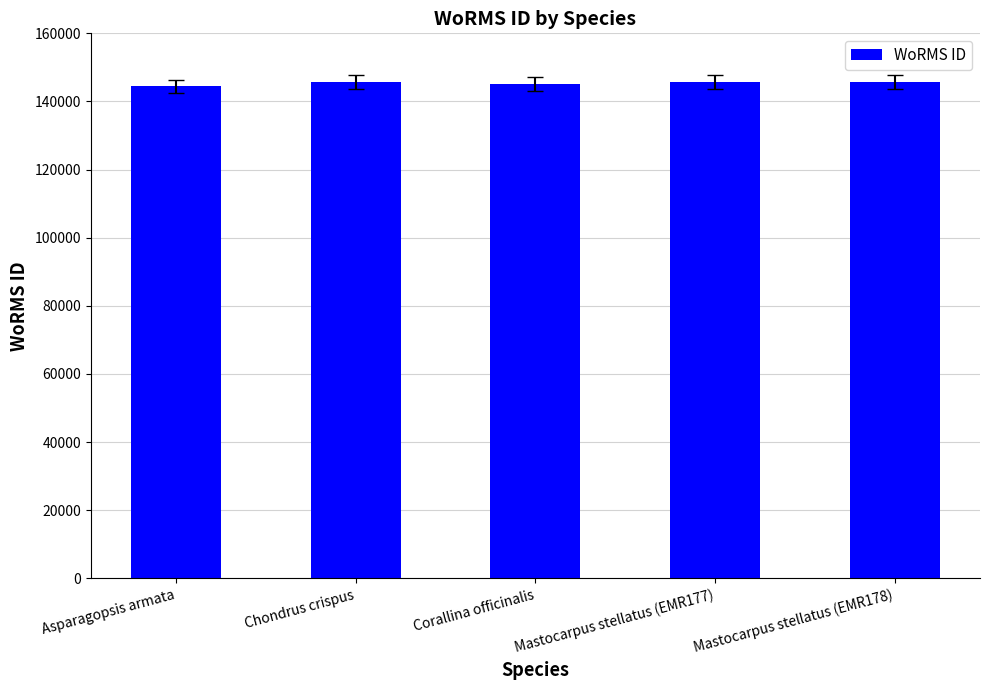

What is the change in value from Chondrus crispus to Corallina officinalis?

-517